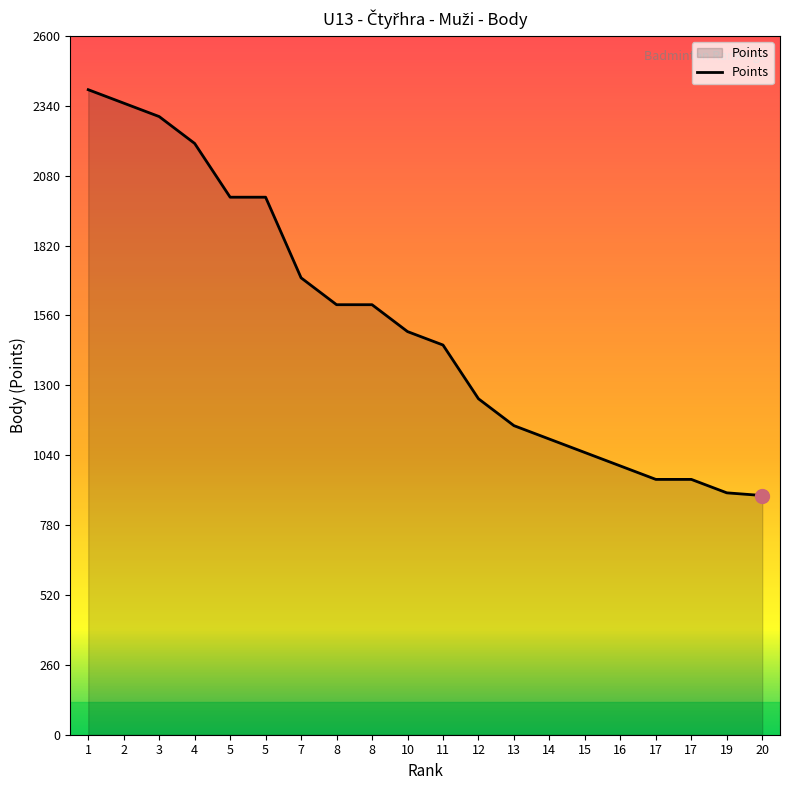

What is the ratio of the value at 17 to the value at 5?

0.5